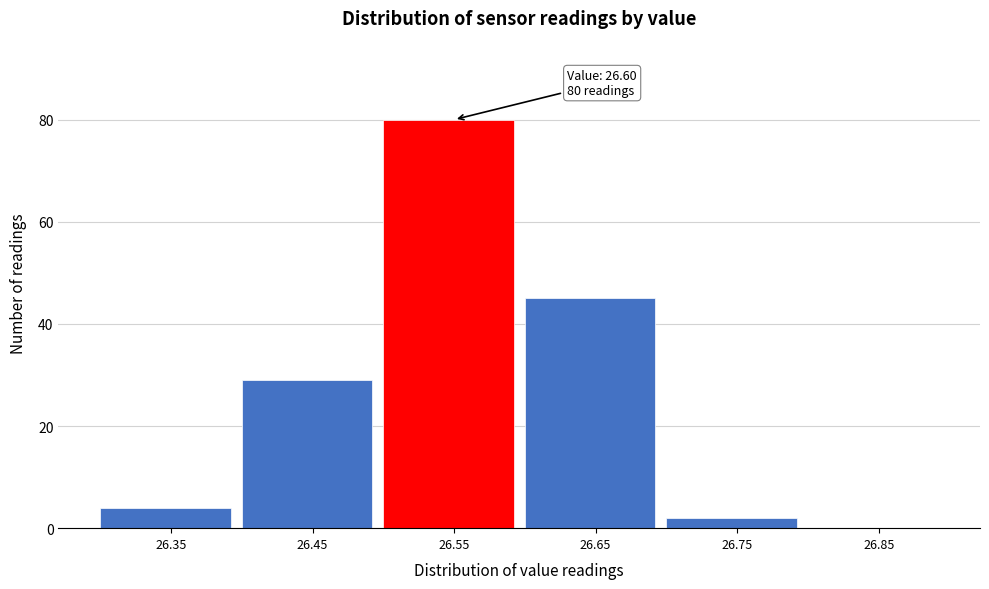

Which range on the x-axis has the tallest bar?

26.5 to 26.6